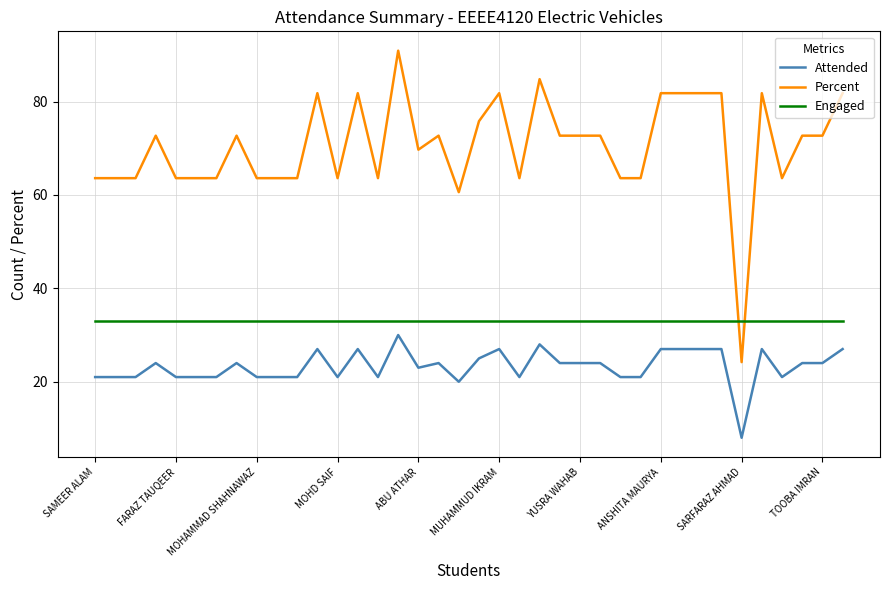

What are all the series names shown in the legend?

Attended, Percent, Engaged